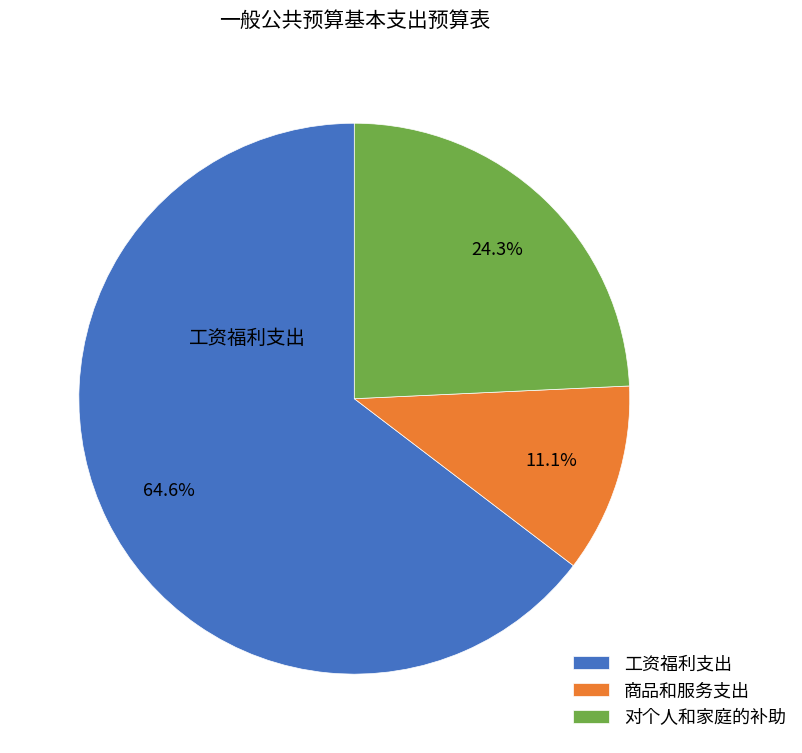

Is there any slice that represents more than half of the pie?

Yes